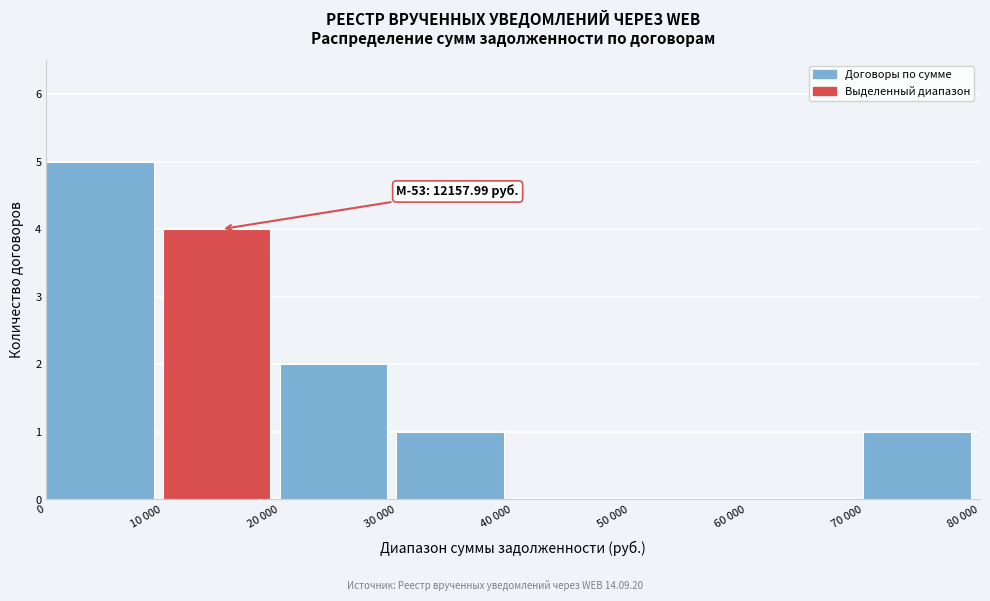

Reading right to left, extract all data points from this chart.

70 000=1	60 000=0	50 000=0	40 000=0	30 000=1	20 000=2	10 000=4	0=5